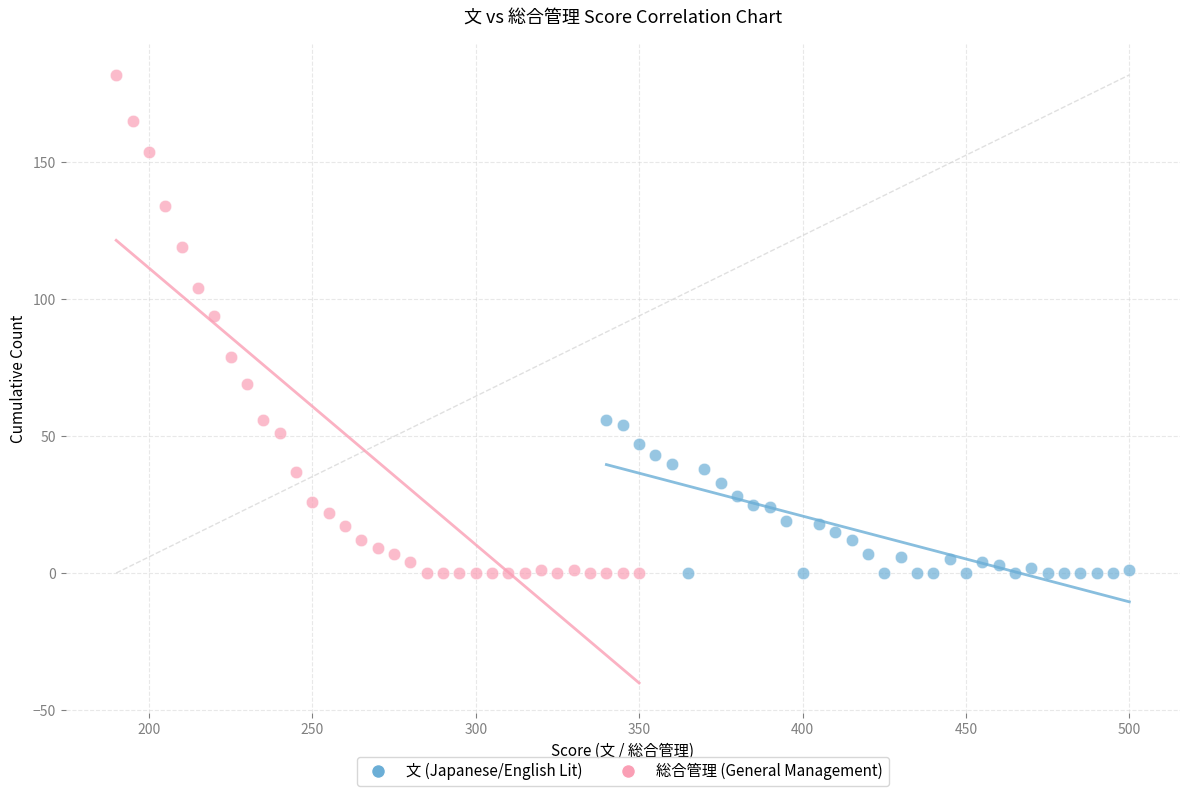

Which series contains the highest Y value?

総合管理 (General Management)